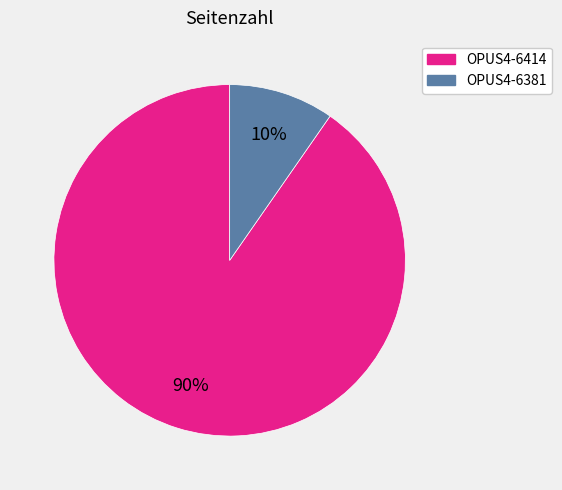

Is there any slice that represents more than half of the pie?

Yes